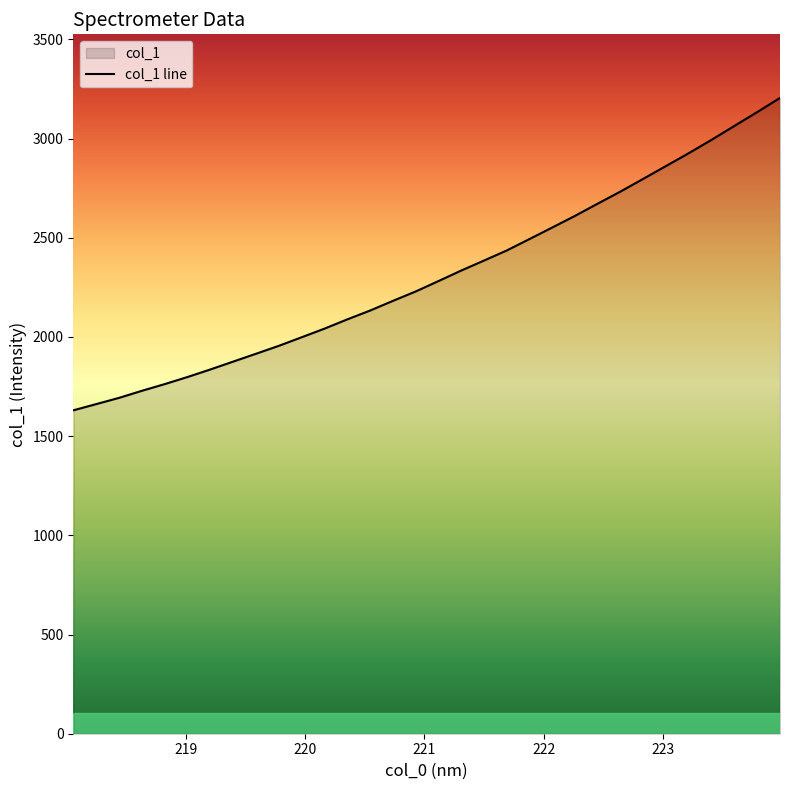

How many data points are less than 2281?

16